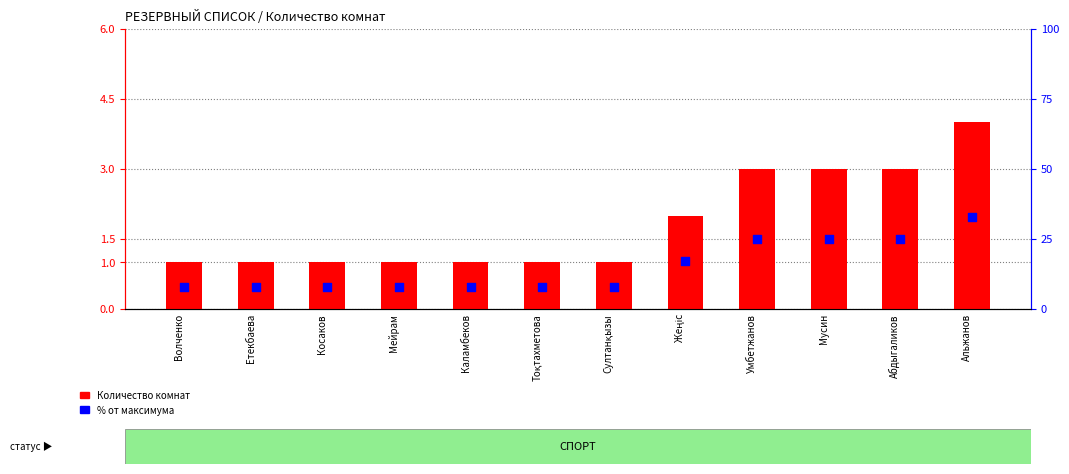

What is the total value across all series at Етекбаева?

9